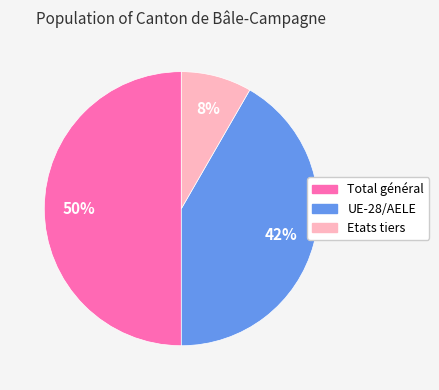

Which has a higher value, UE-28/AELE or Total général?

Total général